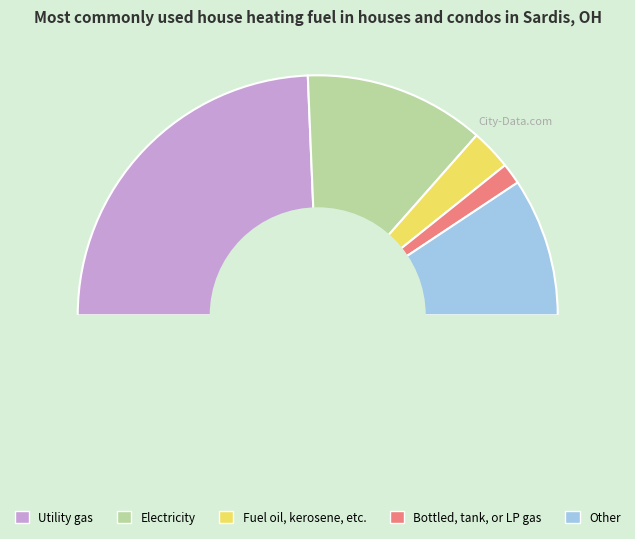

Does any single category account for the majority?

No